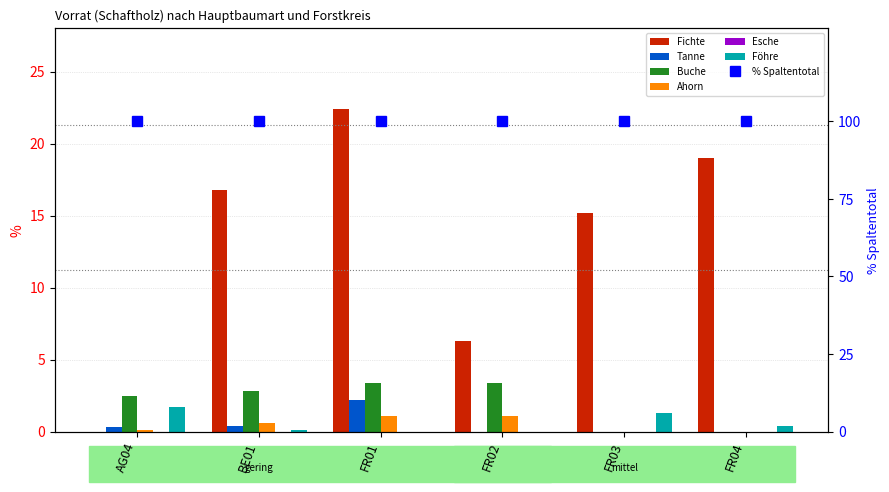

The Tanne series shows 0.3 at AG04. True or false?

True